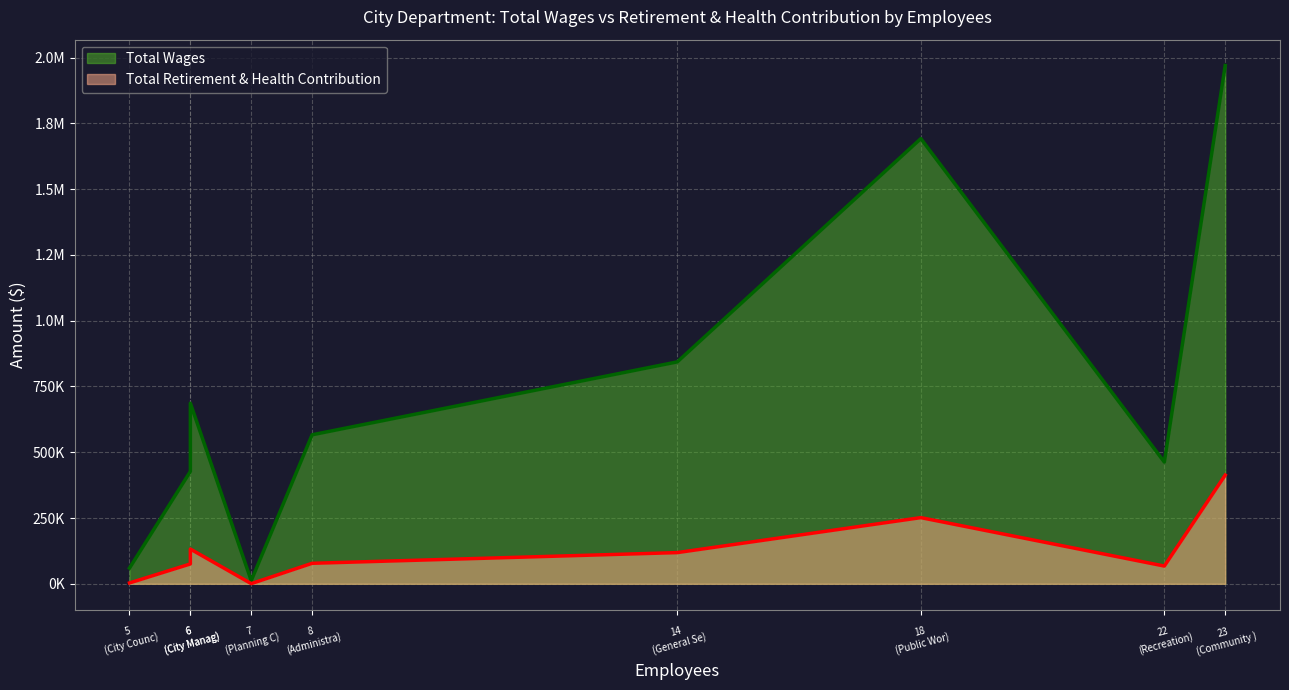

What is the difference between the second highest and second lowest values in the Total Wages series?

1632466